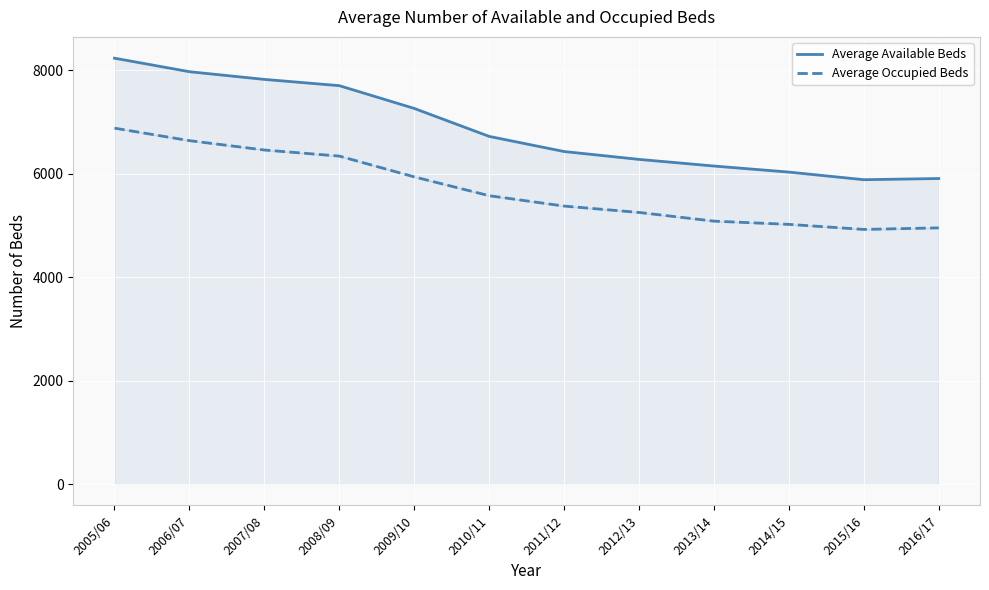

The Average Available Beds series shows 9122.6 at 2013/14. True or false?

False